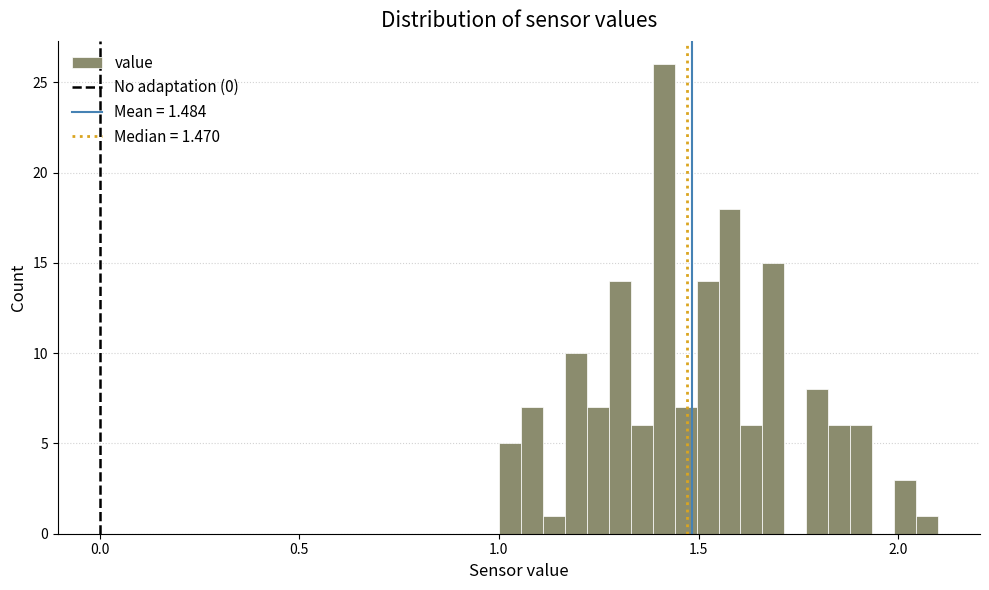

Around what value on the x-axis is the tallest bar? Give the approximate position of its centre, as read against the axis.

1.40